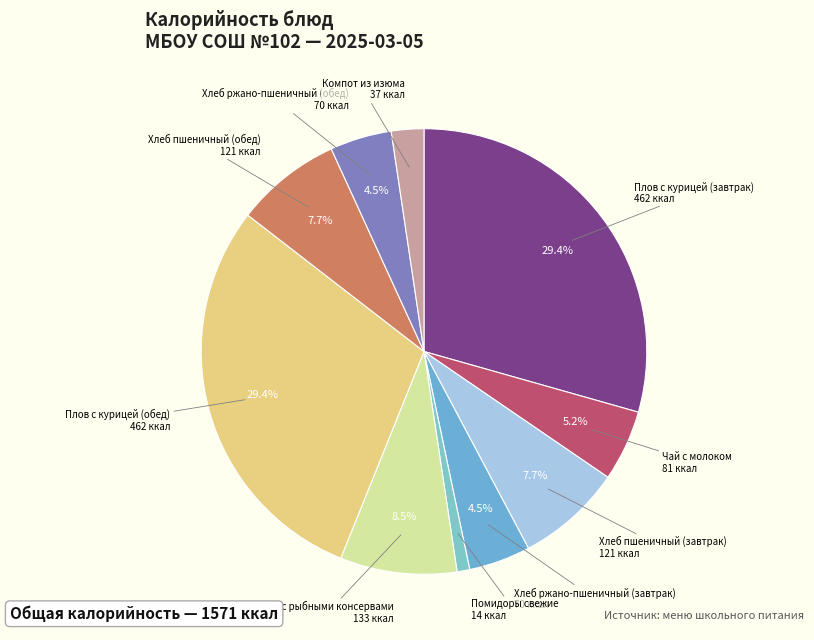

Is there any slice that represents more than half of the pie?

No